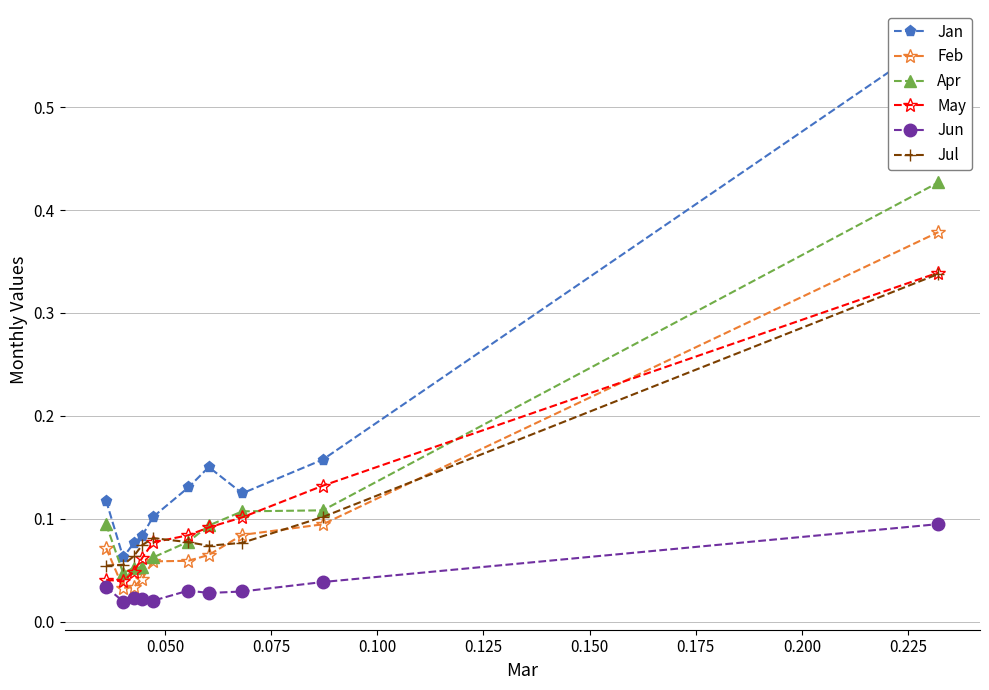

What are all the series names shown in the legend?

Jan, Feb, Apr, May, Jun, Jul